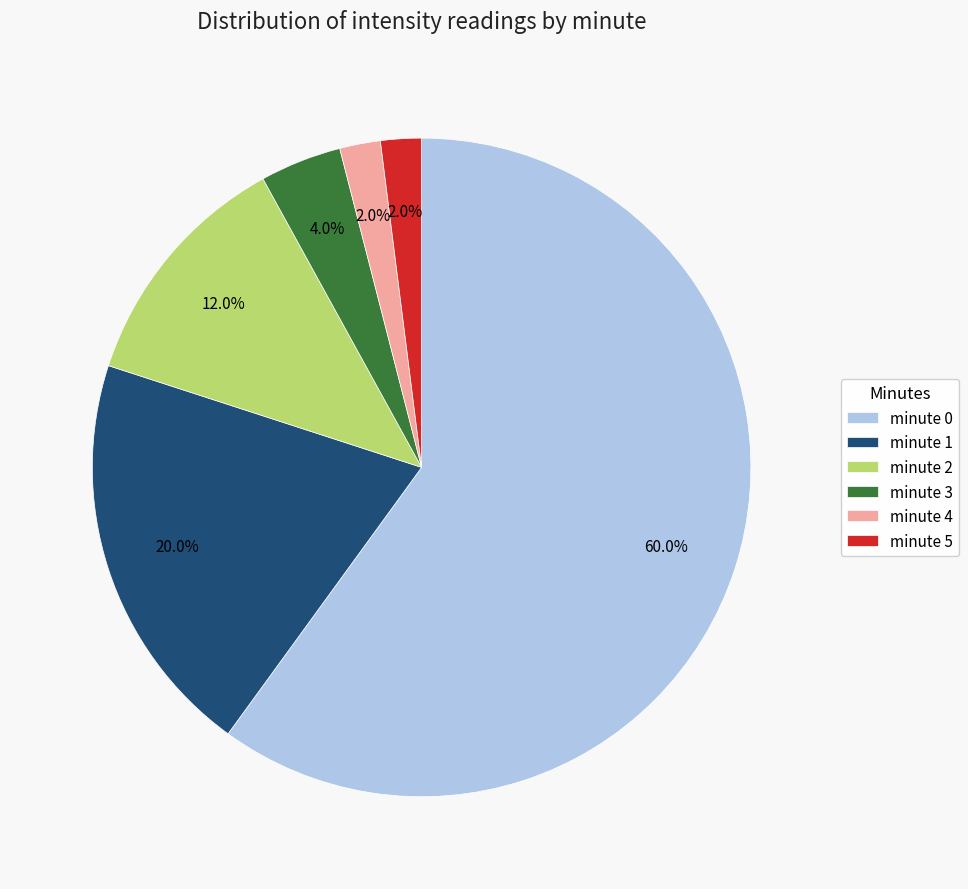

What is the total percentage of minute 0 and minute 1?

80.0%